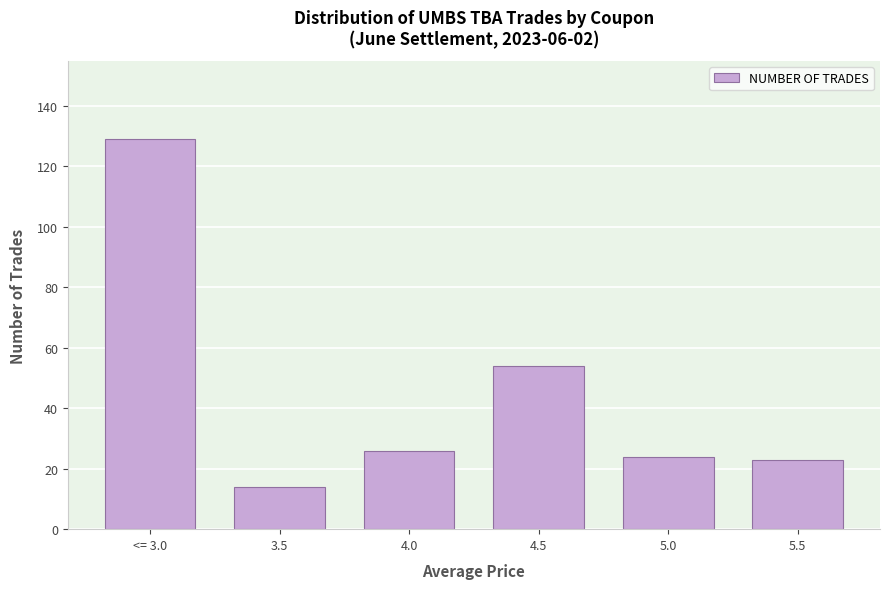

Reading right to left, what are all the values shown in this chart?

23	24	54	26	14	129